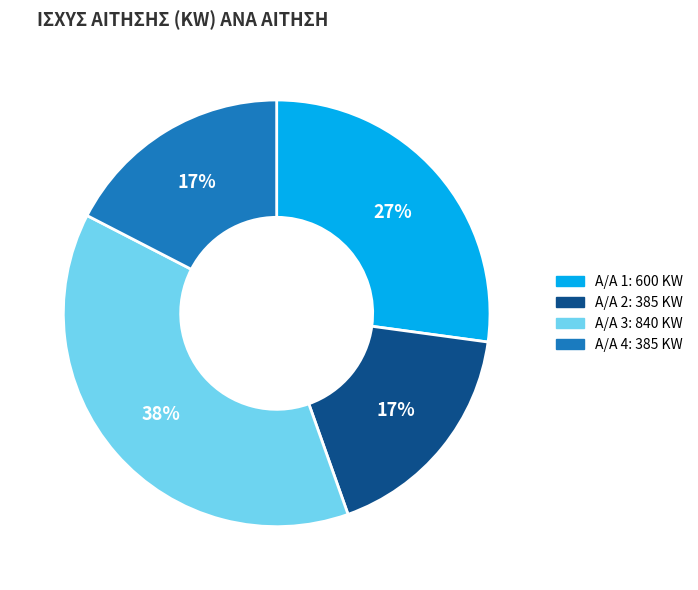

To the nearest percent, what is the difference between the largest and smallest slice percentages?

21%